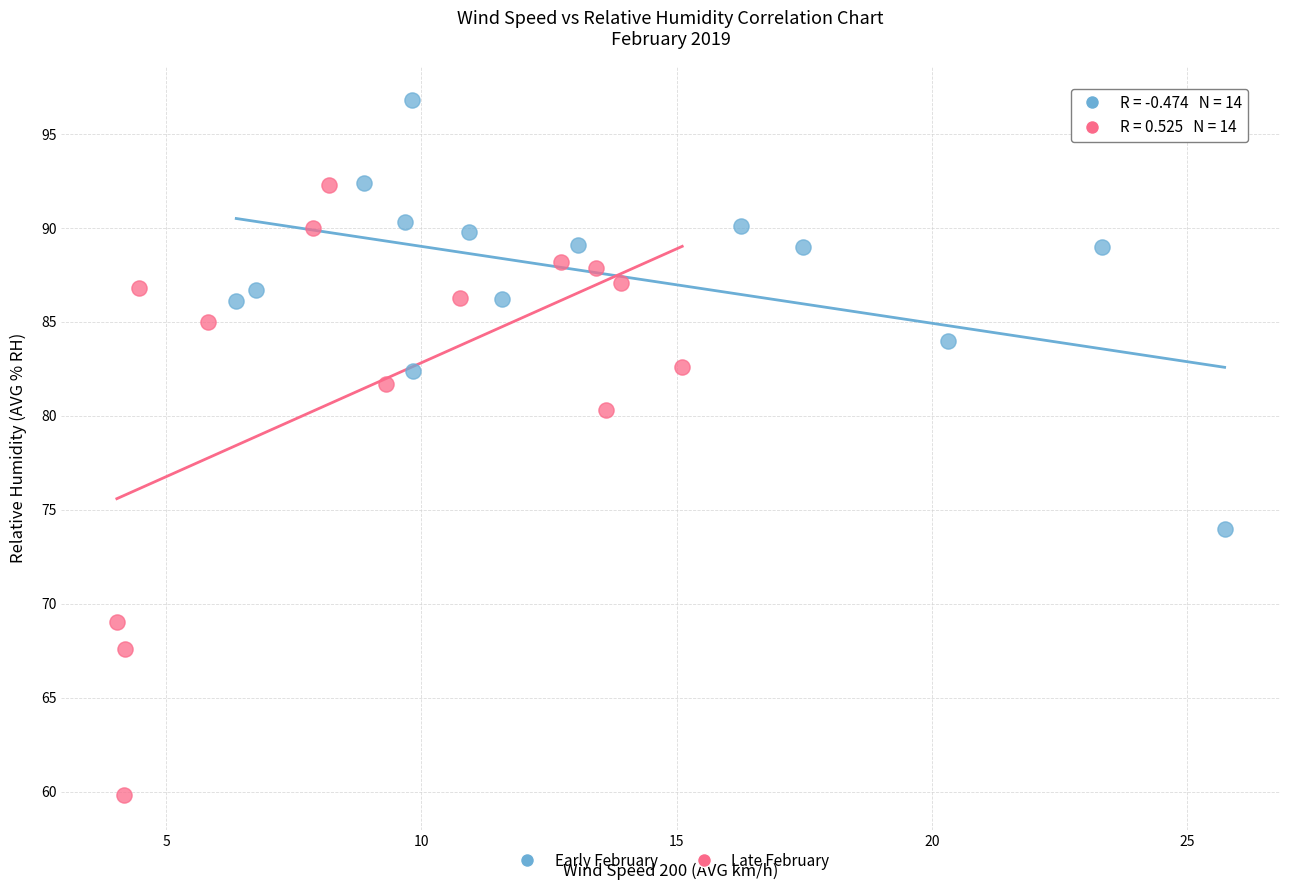

Which series contains the highest Y value?

Early February